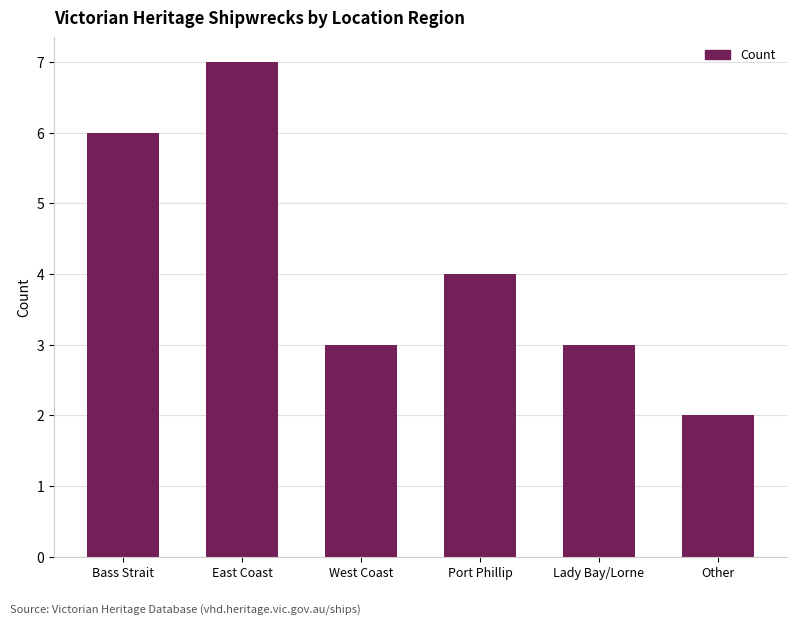

What is the sum of the values at Port Phillip and Other?

6